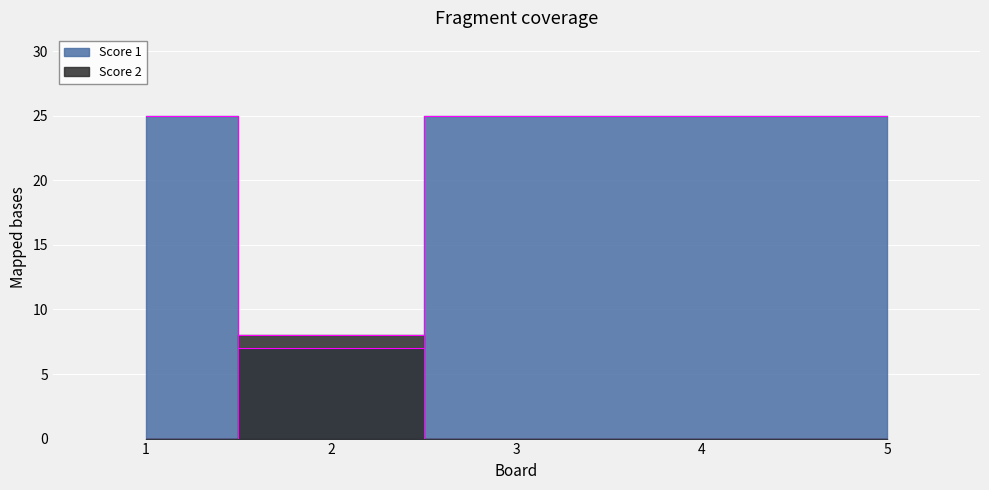

What are all the series names shown in the legend?

Score 1, Score 2